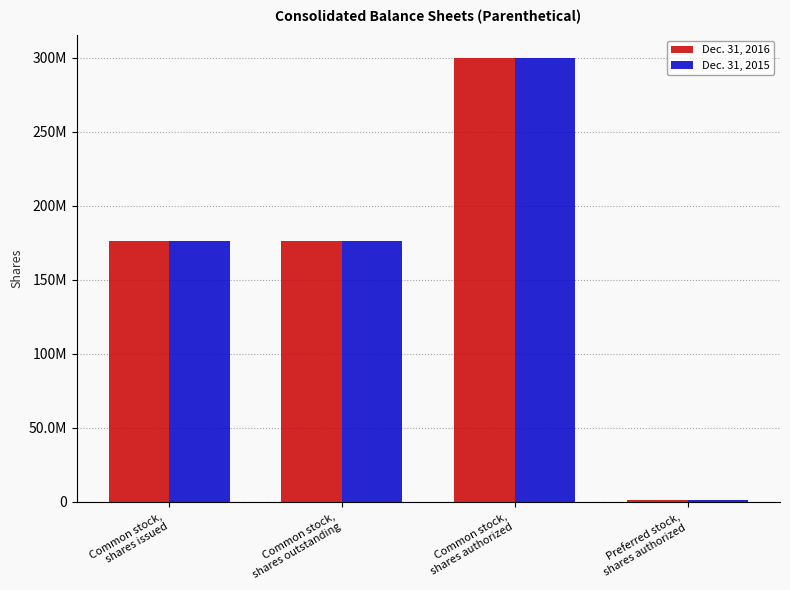

What position from the left is Preferred stock,
shares authorized?

4